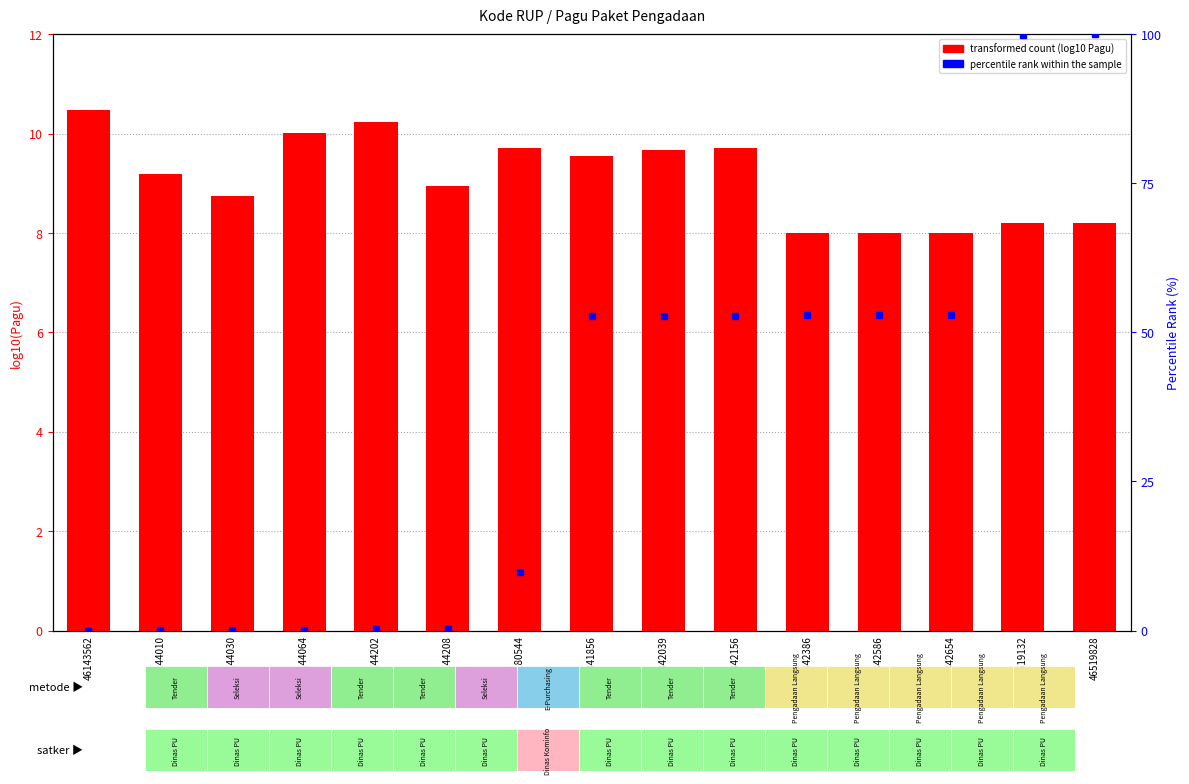

Rank the categories by percentile rank within the sample value from lowest to highest.

46143562, 46144010, 46144030, 46144064, 46144202, 46144208, 46180544, 46341856, 46342039, 46342156, 46342386, 46342586, 46342654, 46519132, 46519828